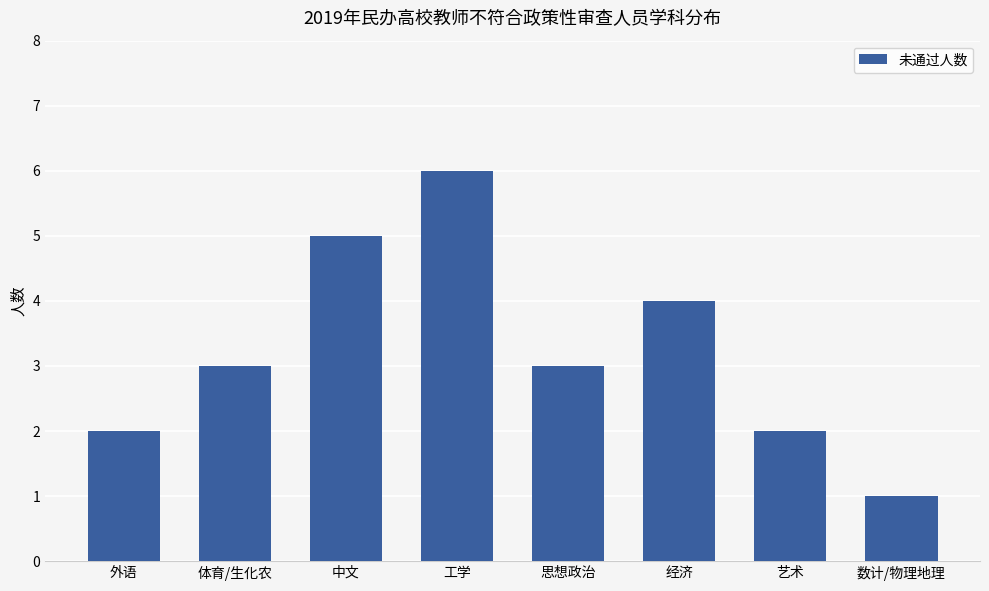

How many series are shown in this chart?

1